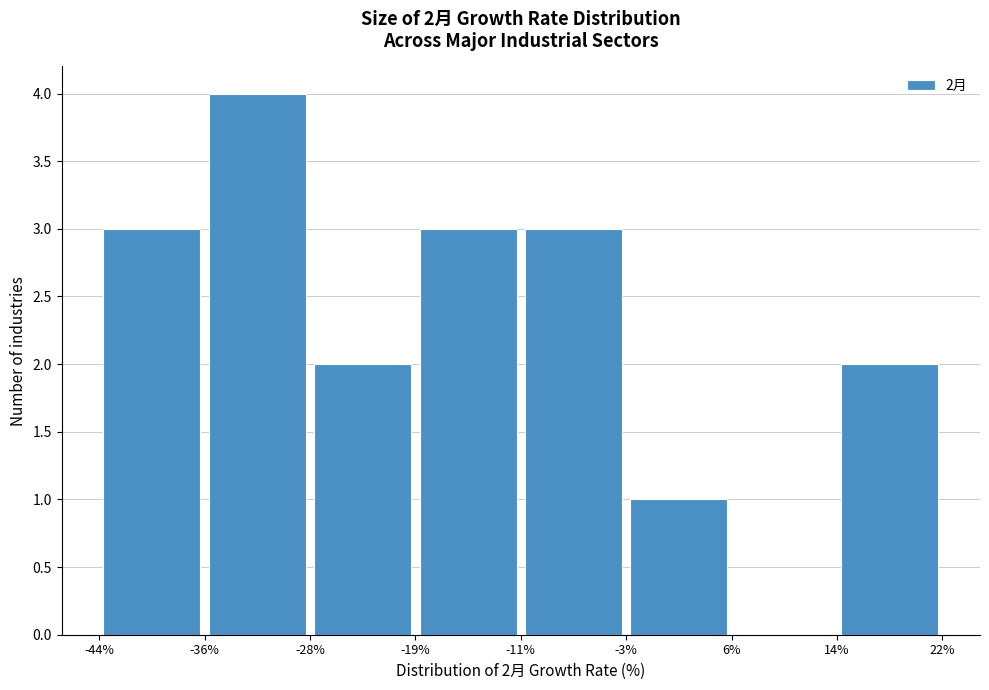

Over which range of the x-axis is the bar tallest?

-36% to -28%